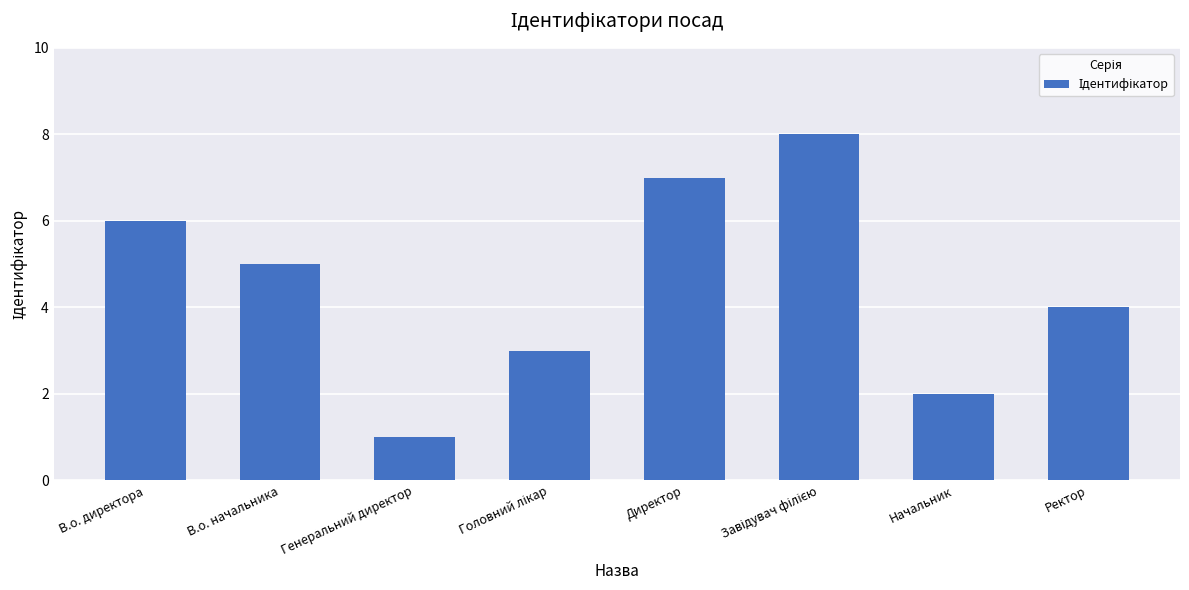

At which label is the value closest to 4?

Ректор